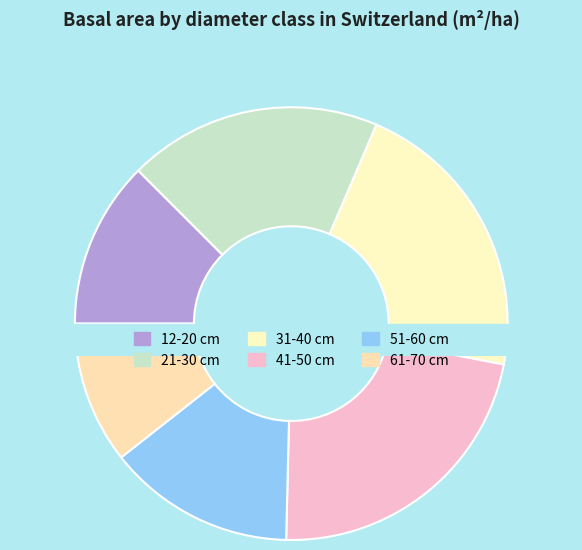

Is 51-60 cm the majority of the pie?

No